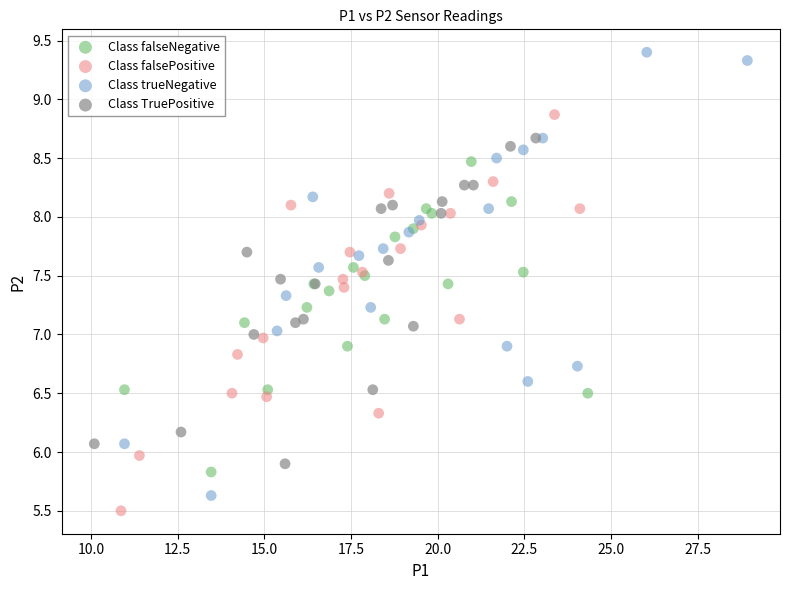

Which series has the widest spread of Y values?

Class trueNegative